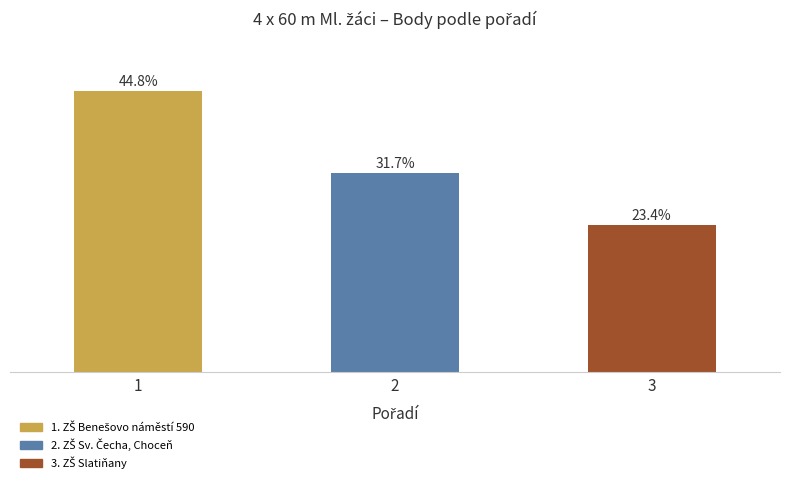

Are the bars grouped side by side (vs. stacked)?

No